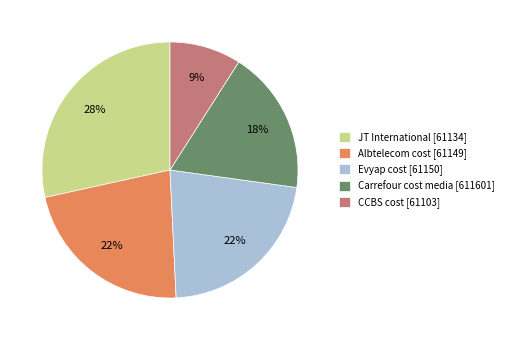

Is the sum of Evyap cost [61150] and Albtelecom cost [61149] greater than half?

No